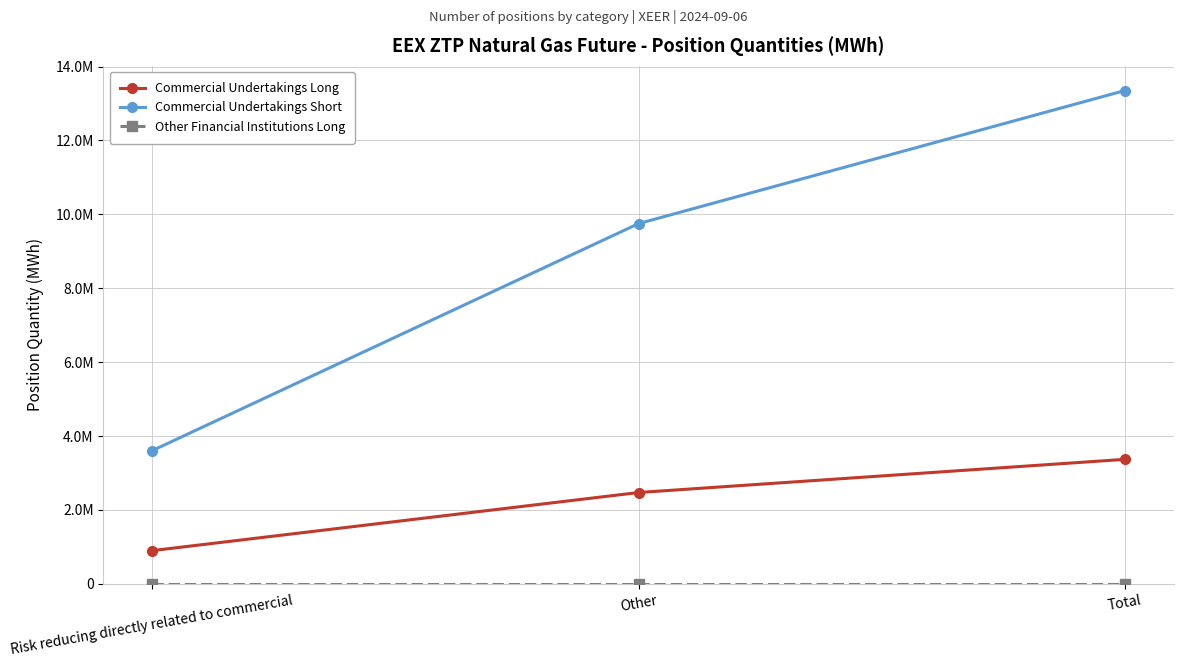

Does the chart have visible grid lines?

Yes